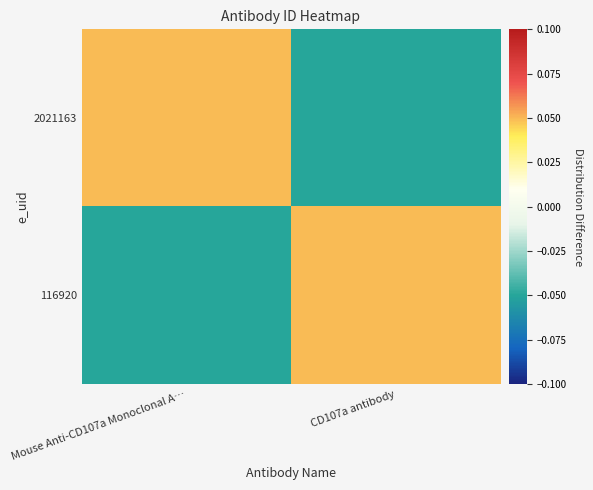

Reading right to left, list all the values displayed in this chart.

2021163: CD107a antibody=-0.0	Mouse Anti-CD107a Monoclonal A…=0.0
116920: CD107a antibody=0.0	Mouse Anti-CD107a Monoclonal A…=-0.0